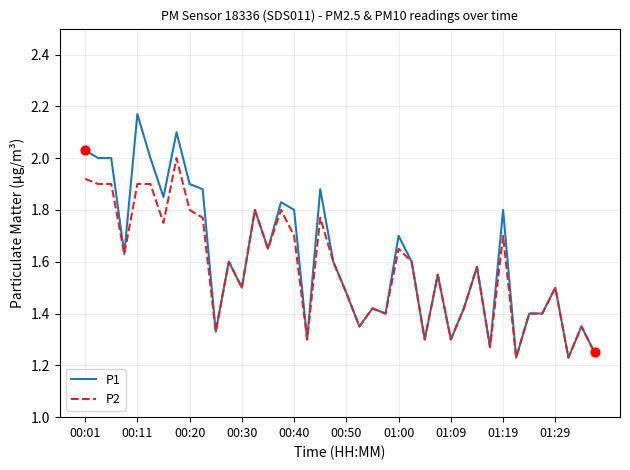

Which series has the widest spread of values?

P1